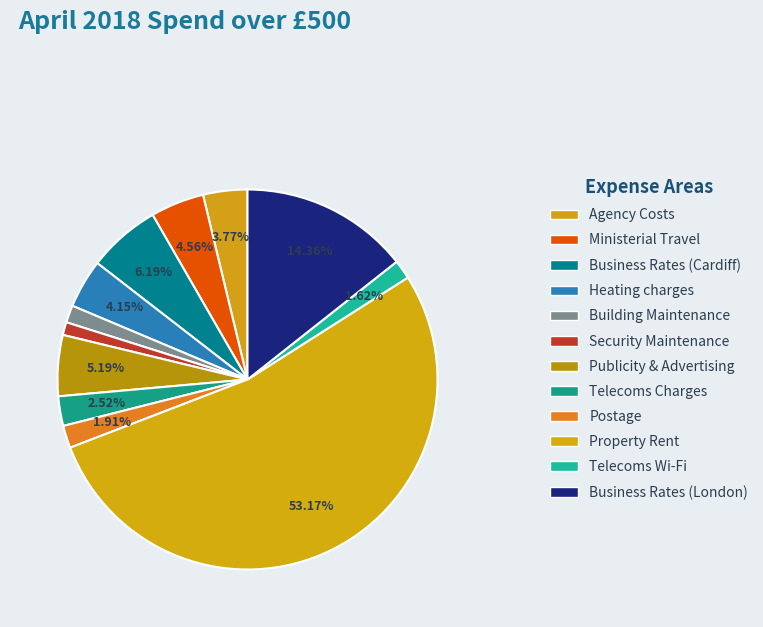

To the nearest percent, what is the difference between the Publicity & Advertising and Ministerial Travel slice percentages?

1%